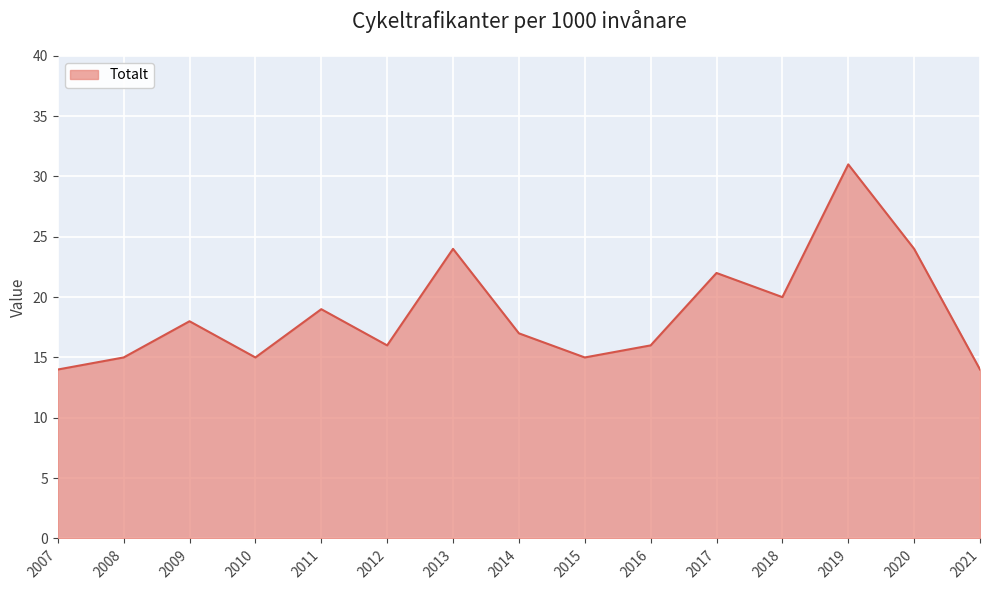

The value at 2011 is 29. True or false?

False